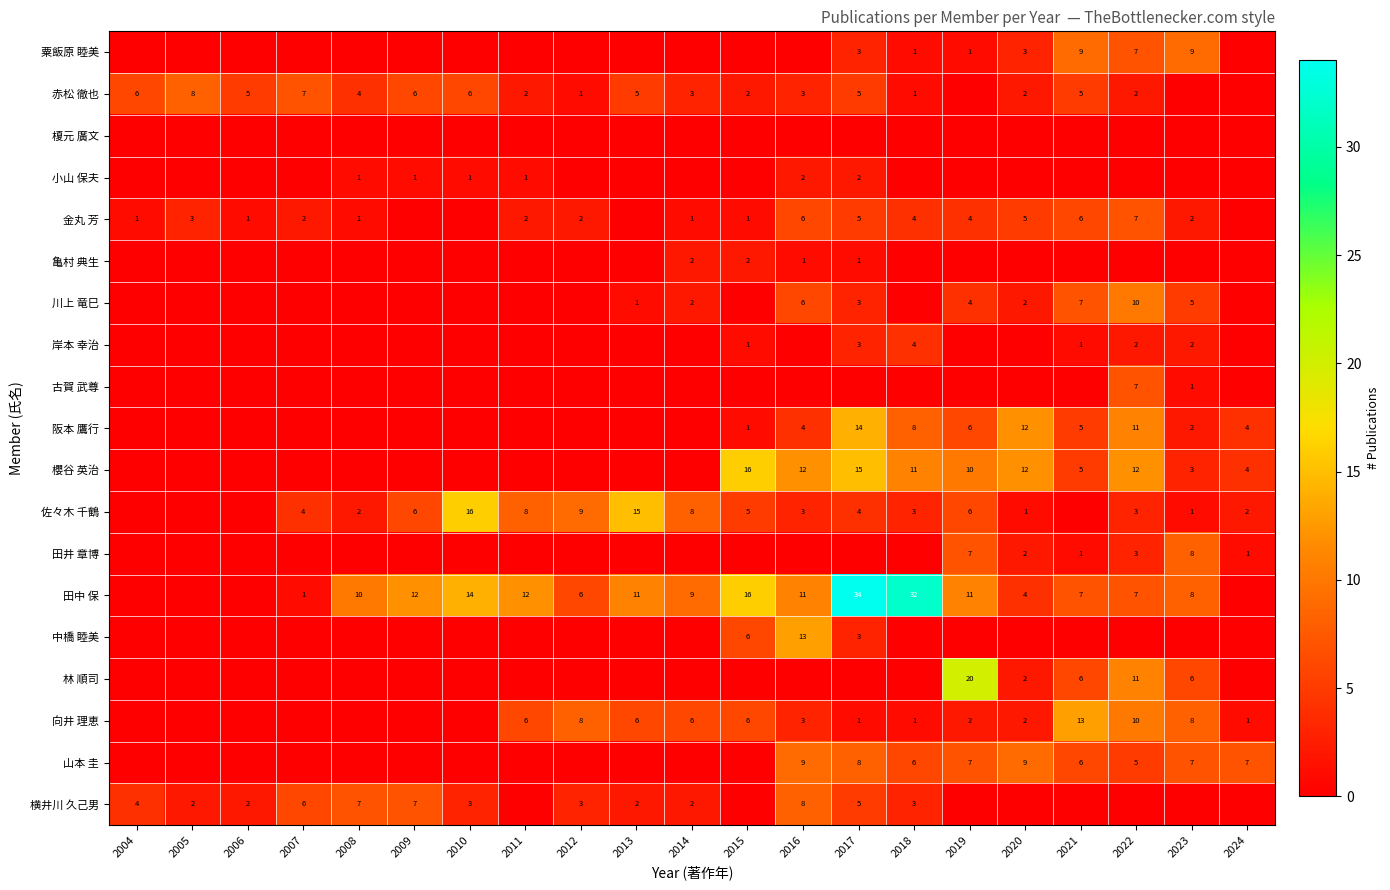

Is it true that 川上 竜巳 equals 3 at 2017?

True